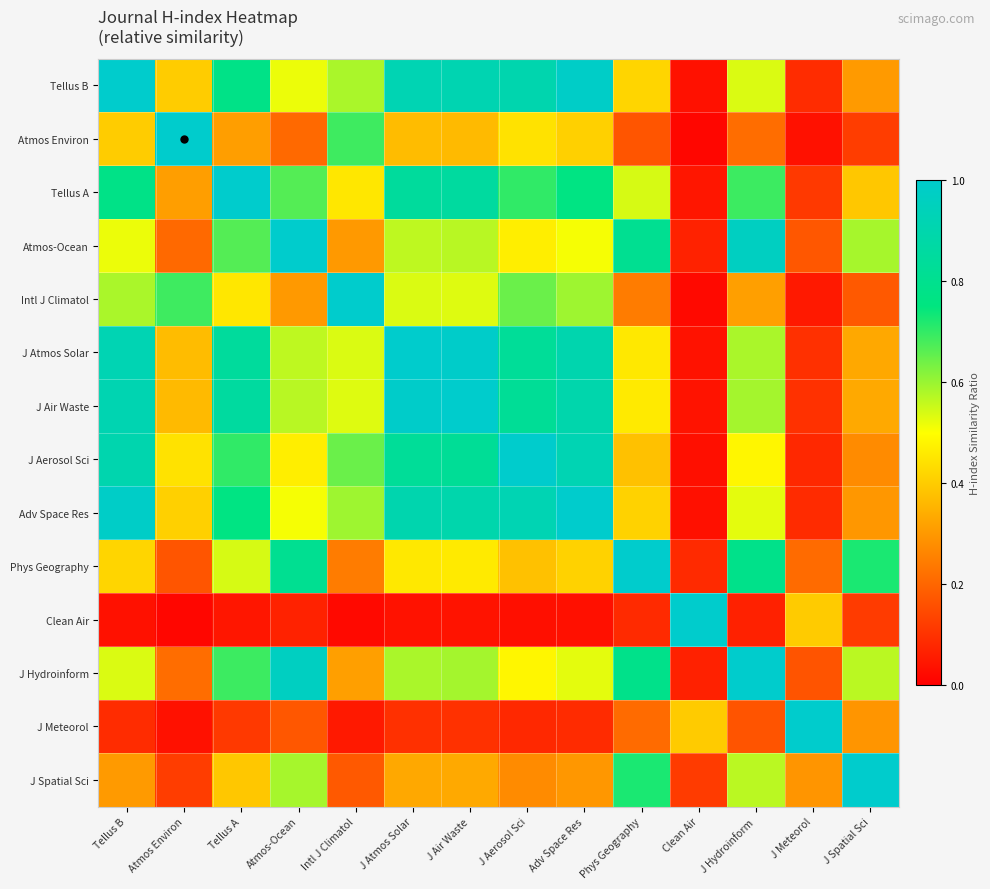

List the series in order of their peak value, highest first.

Tellus B, Atmos Environ, Tellus A, Atmos-Ocean, Intl J Climatol, J Atmos Solar, J Air Waste, J Aerosol Sci, Adv Space Res, Phys Geography, Clean Air, J Hydroinform, J Meteorol, J Spatial Sci